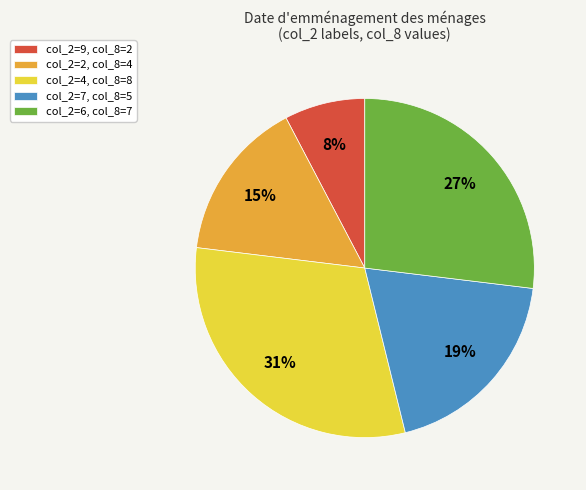

Does any single category account for the majority?

No